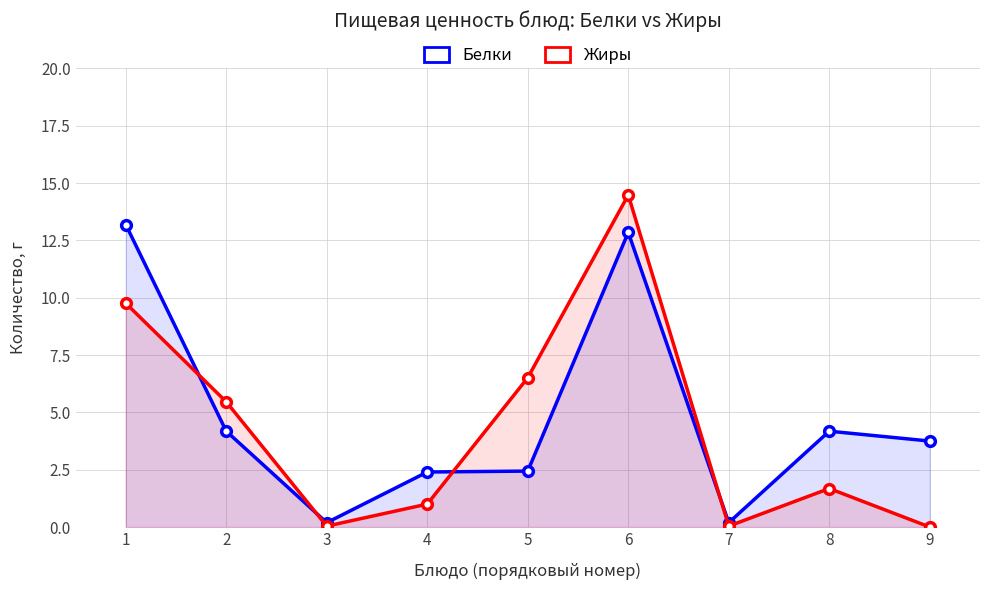

Reading left to right, list all the values displayed in this chart.

Белки: 1=13.2	2=4.2	3=0.2	4=2.4	5=2.4	6=12.8	7=0.2	8=4.2	9=3.8
Жиры: 1=9.8	2=5.5	3=0.0	4=1.0	5=6.5	6=14.5	7=0.0	8=1.7	9=0.0